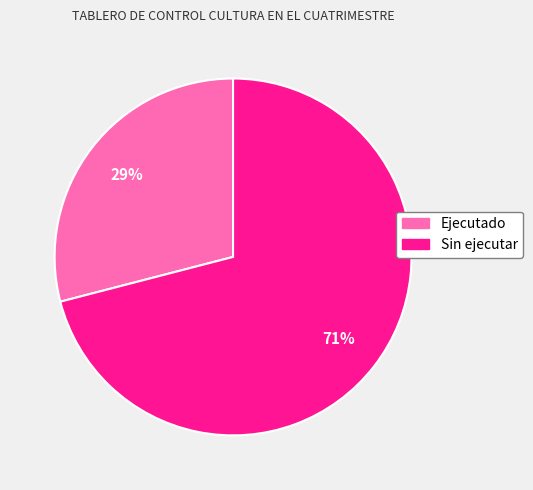

Is Ejecutado the majority of the pie?

No